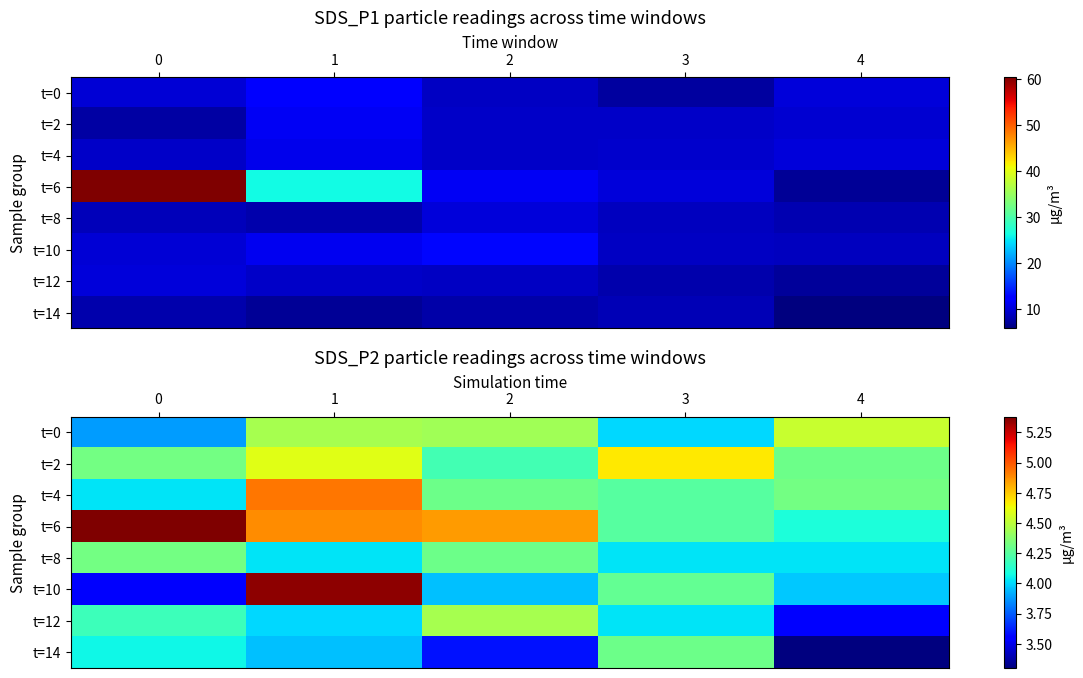

Is the value of t=12 at 2 greater than the value of t=2 at 4?

Yes